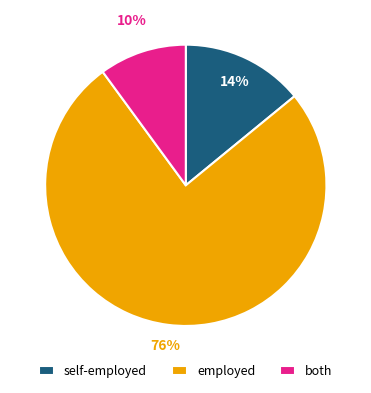

Is there a majority slice in this chart?

Yes